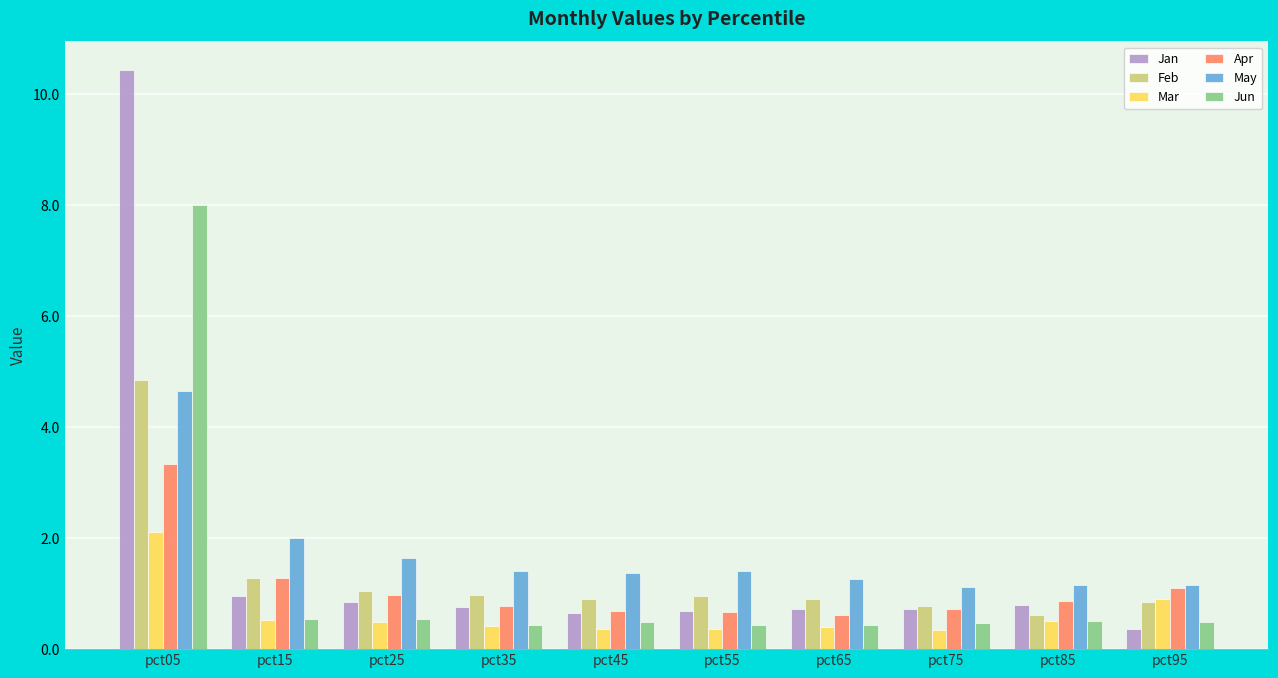

Which series has the largest range (max minus min)?

Jan